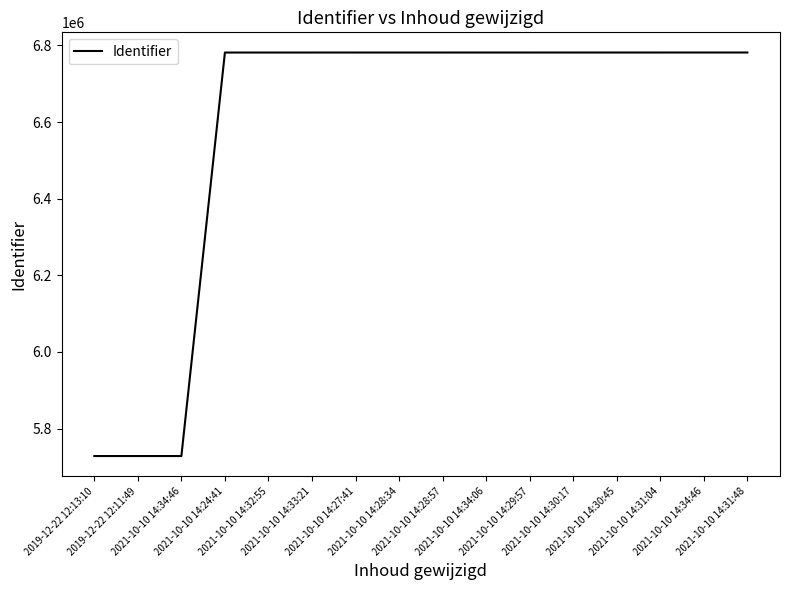

How many lines are shown in the chart?

1